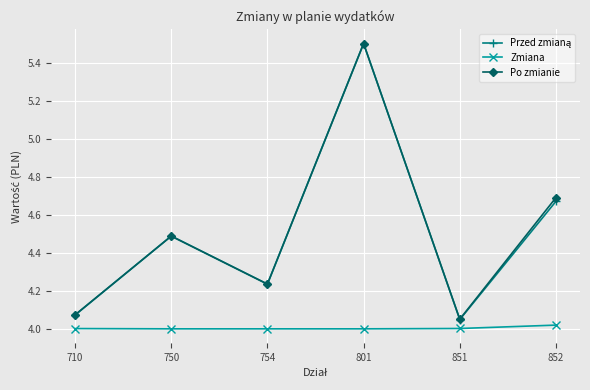

What is the spread (max minus min) of values at 852?

0.7